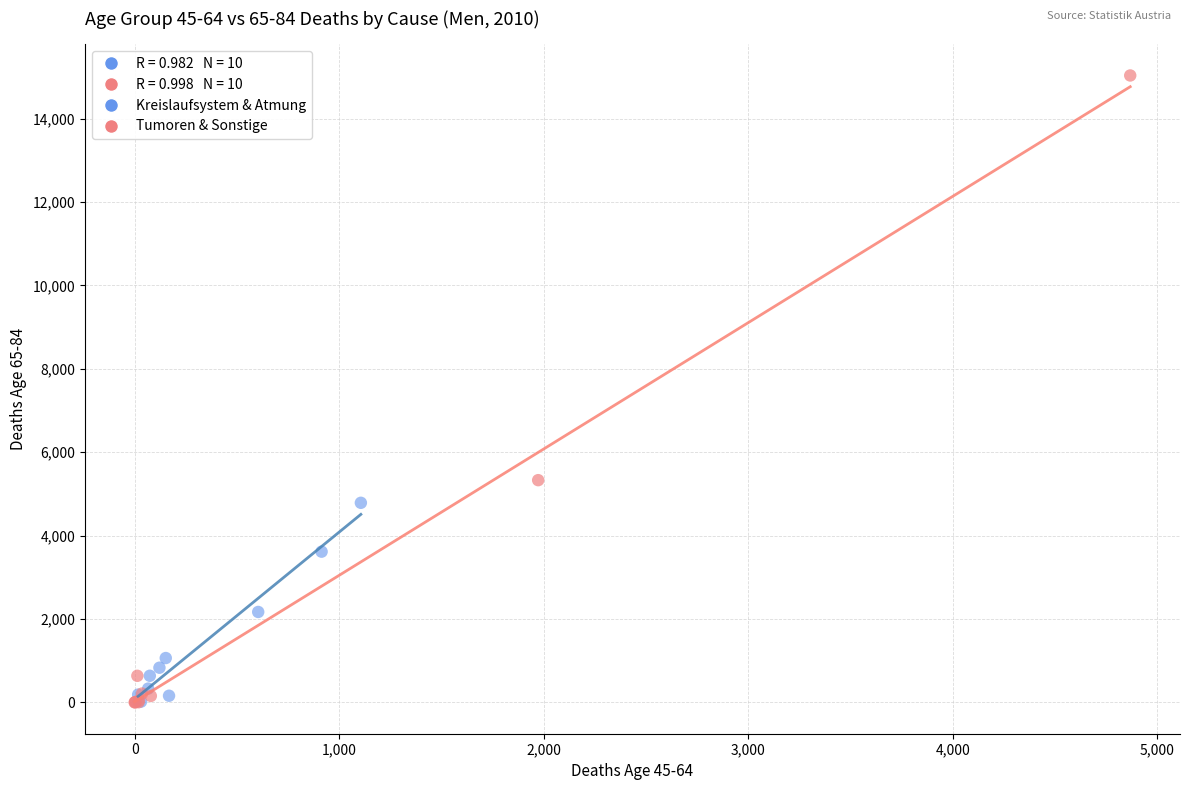

Which series contains the highest Y value?

Tumoren & Sonstige